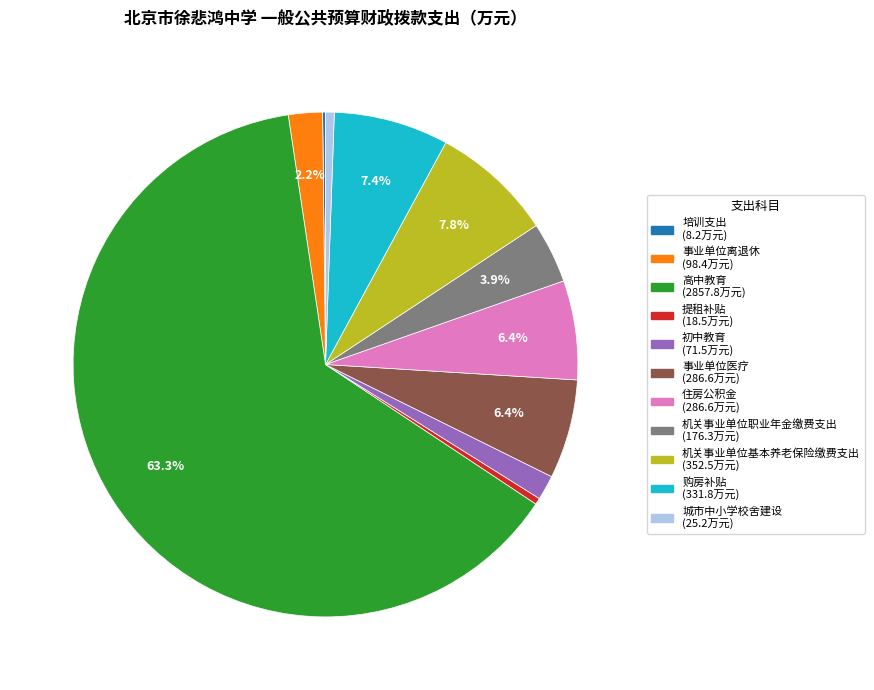

How much of the chart is everything except 购房补贴?

92.6%